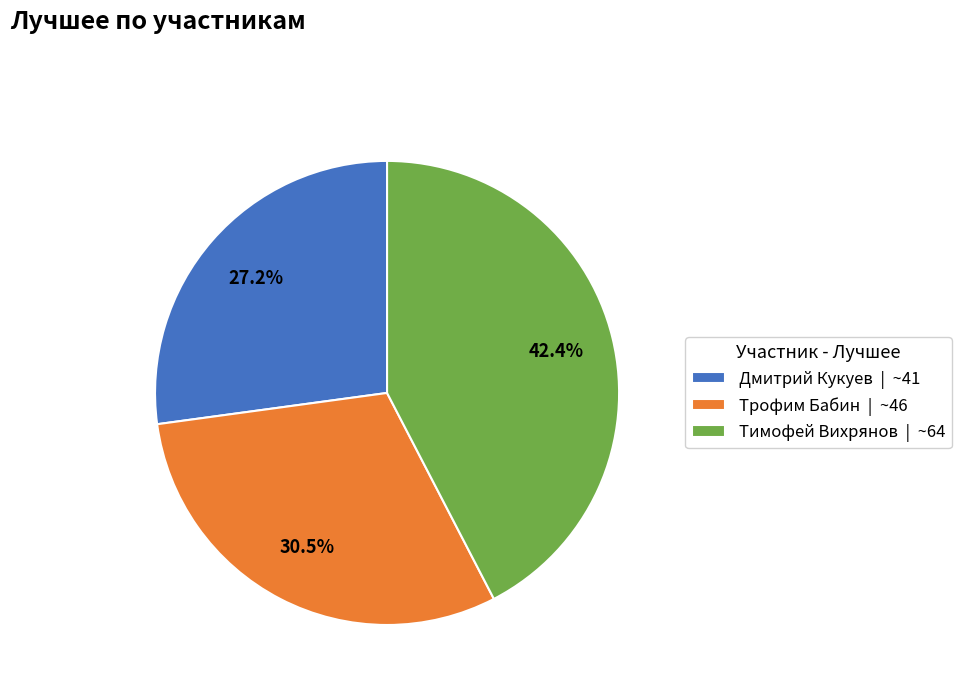

Which category has the biggest portion of the pie?

Тимофей Вихрянов